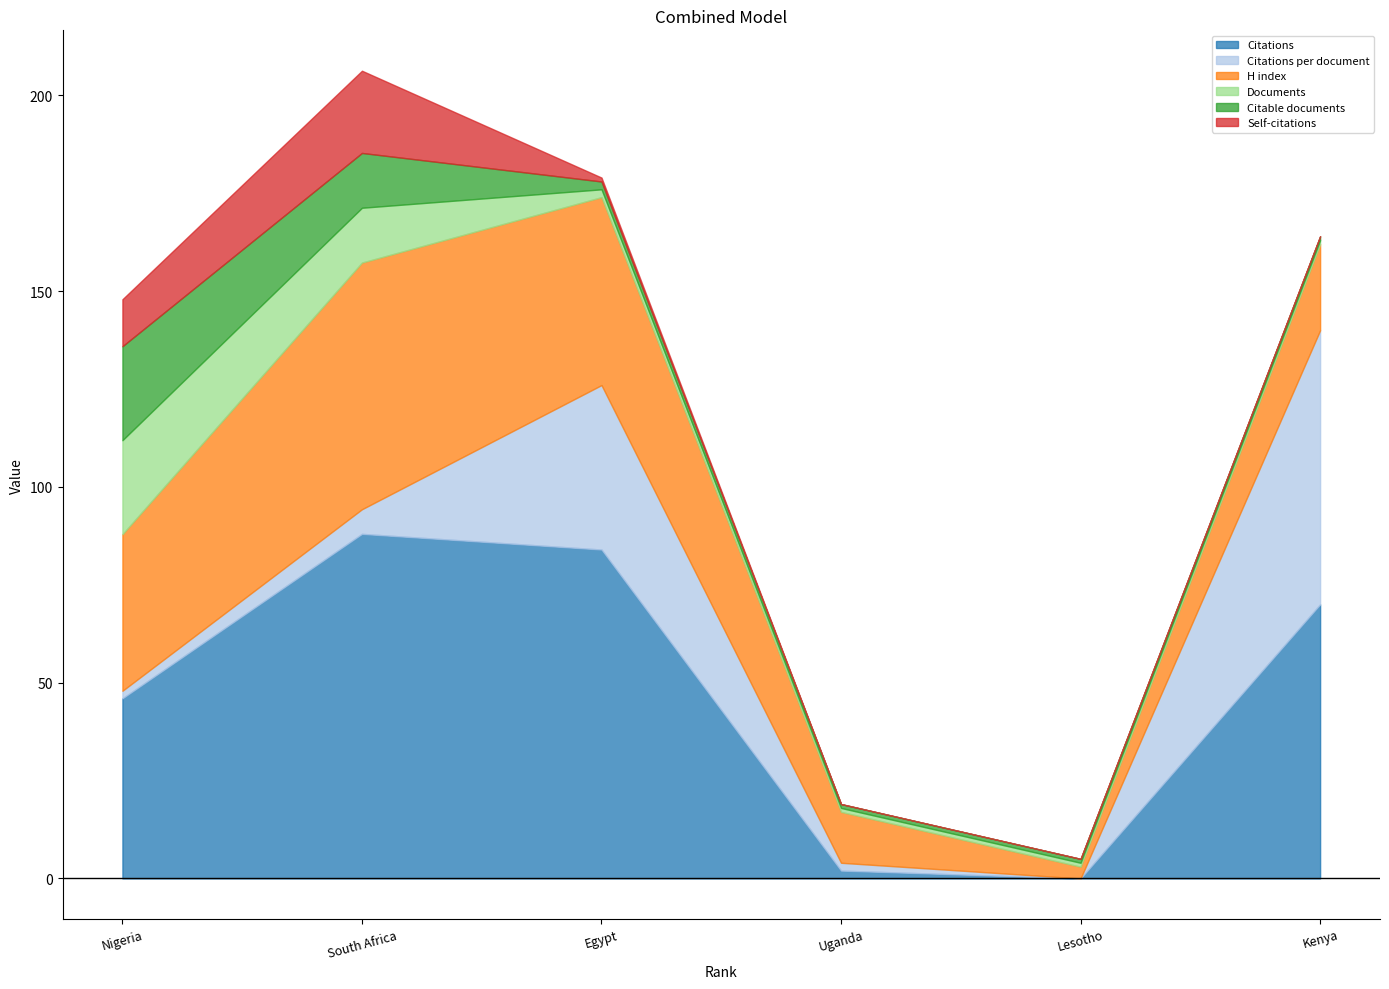

Which series has the largest total across all categories?

Citations